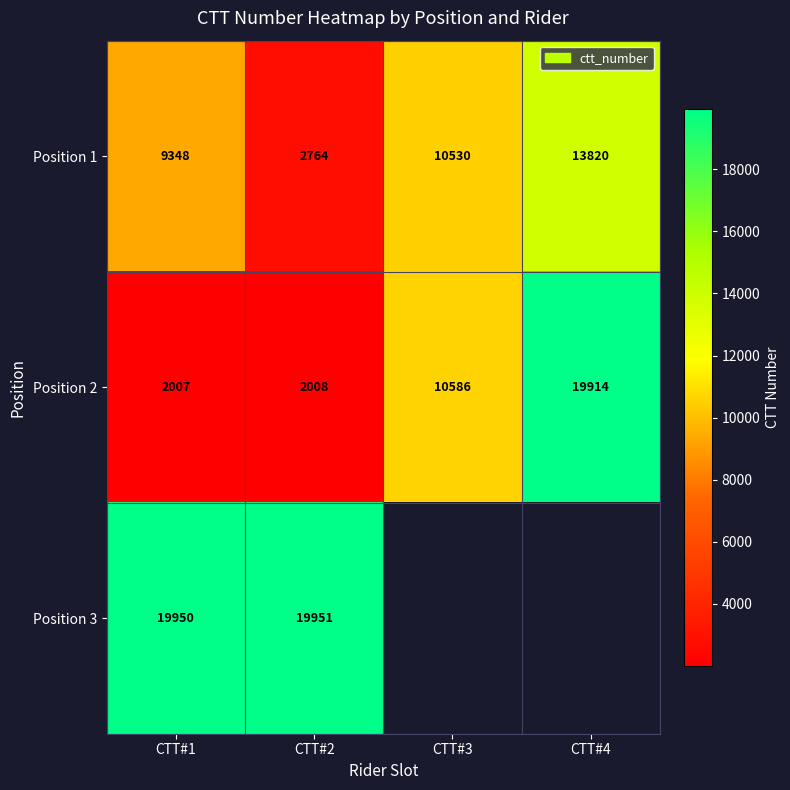

Count the number of data series in this chart.

3